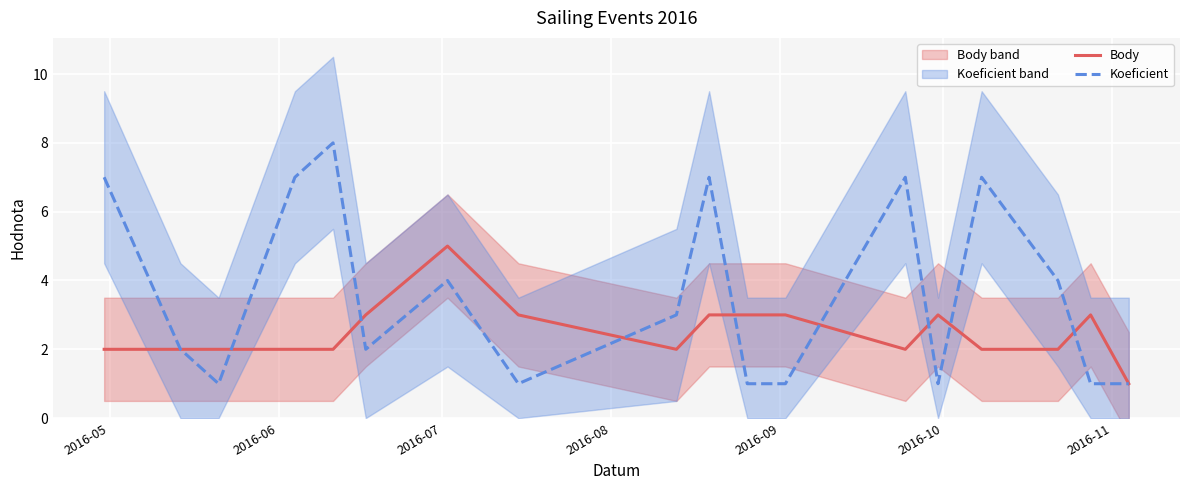

What is the difference between the second highest and second lowest values in the Body series?

1